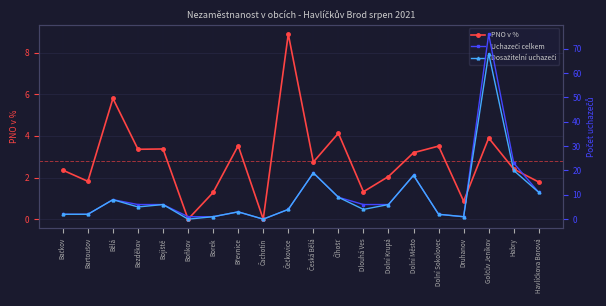

Rank the categories by PNO v % value from lowest to highest.

Boňkov, Čachotín, Druhanov, Borek, Dlouhá Ves, Havlíčkova Borová, Bartoušov, Dolní Krupá, Bačkov, Habry, Česká Bělá, Dolní Město, Bezděkov, Bojiště, Dolní Sokolovec, Břevnice, Golčův Jeníkov, Číhošť, Bělá, Čečkovice